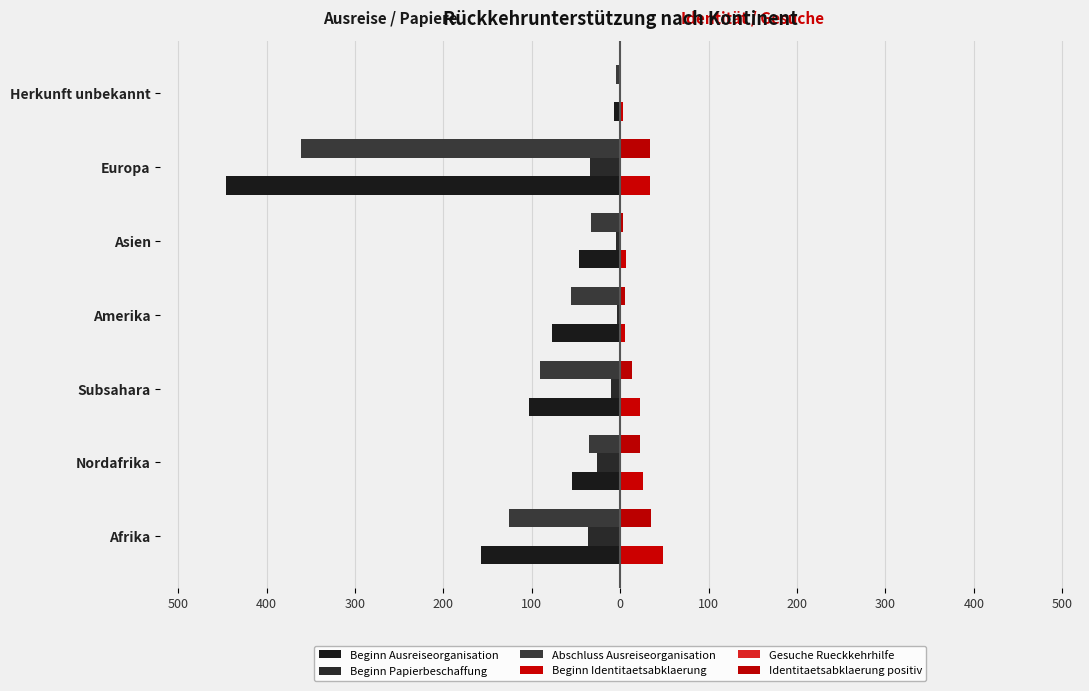

Which series has the widest spread of values?

Beginn Ausreiseorganisation